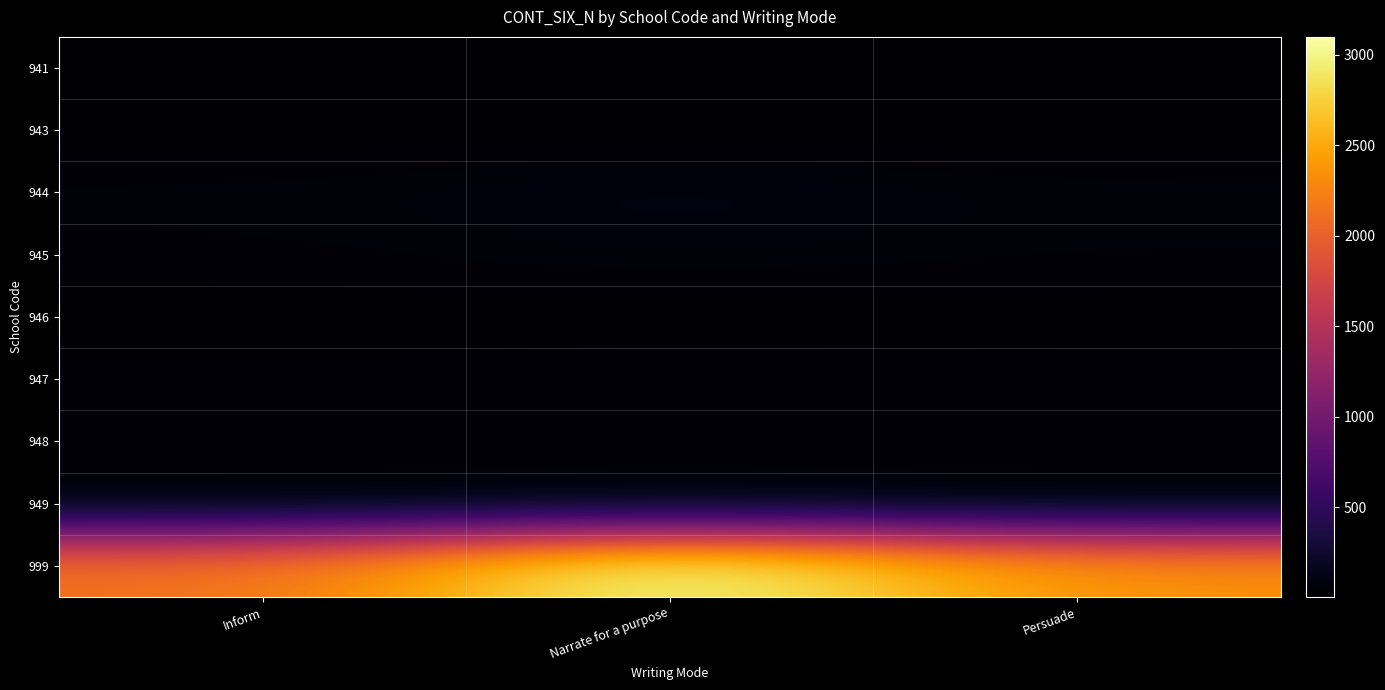

How many data points does each series have?

3